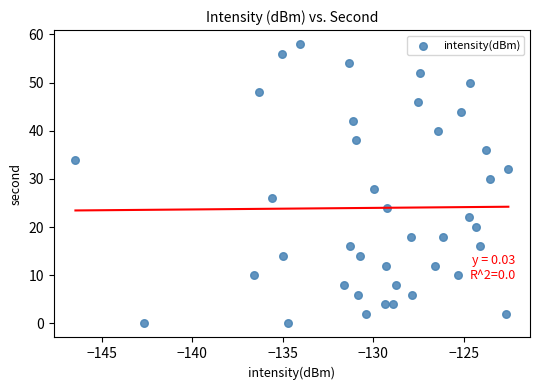

What is the range of Y values (max minus min)?

58